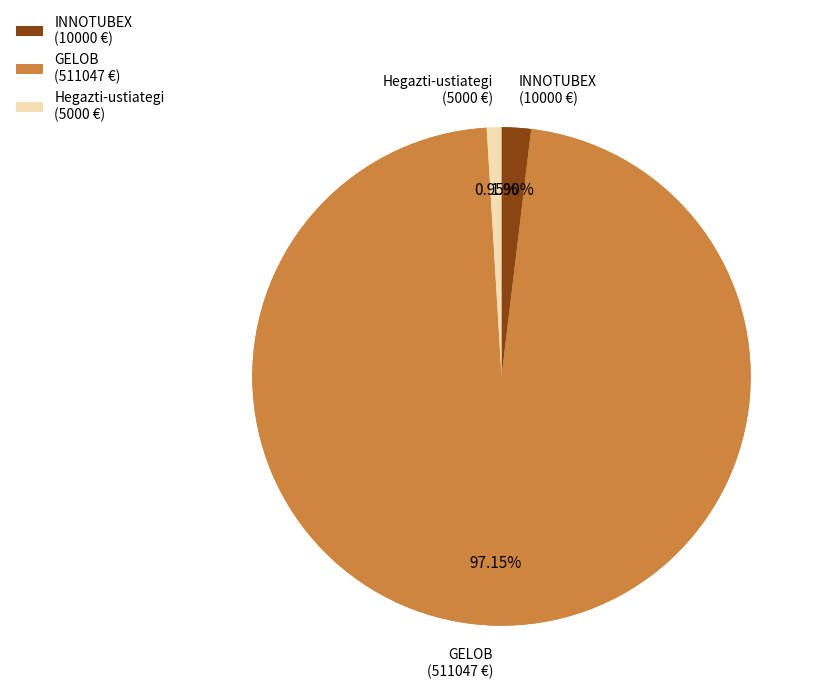

To the nearest percent, what portion does INNOTUBEX represent?

2%